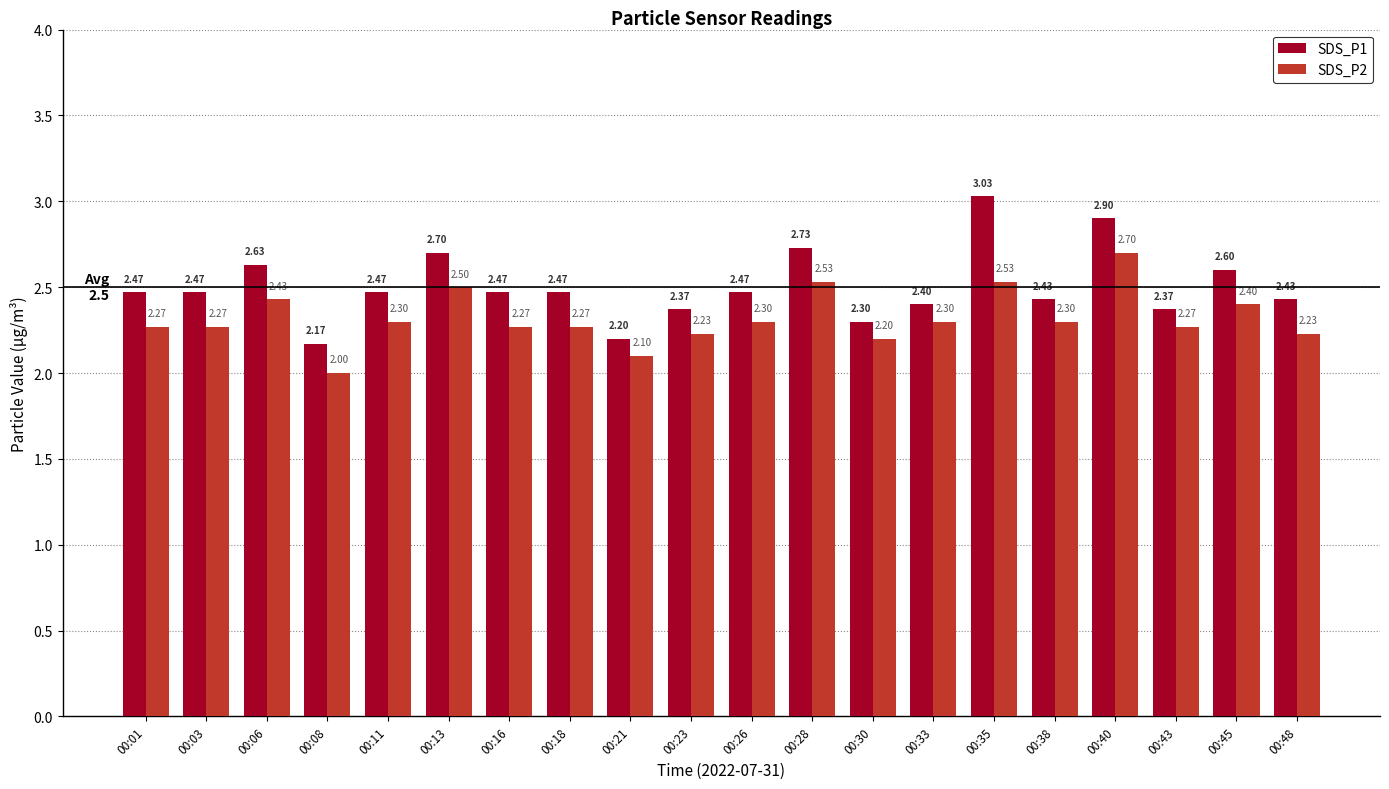

What value does the SDS_P1 series have at 00:08?

2.2